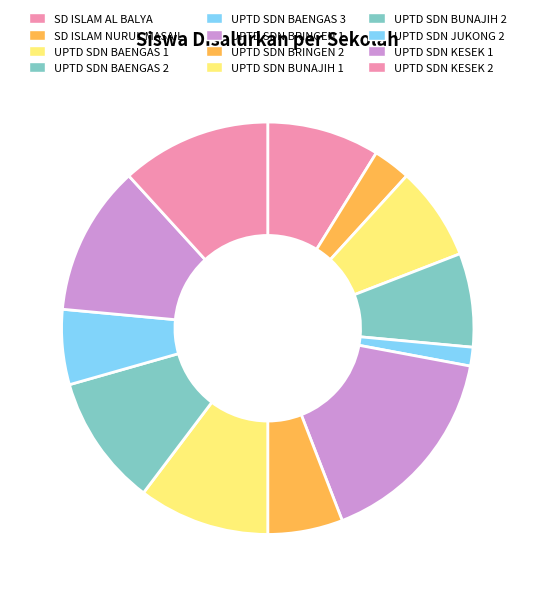

Is it true that SD ISLAM AL BALYA is 9% of the pie?

True